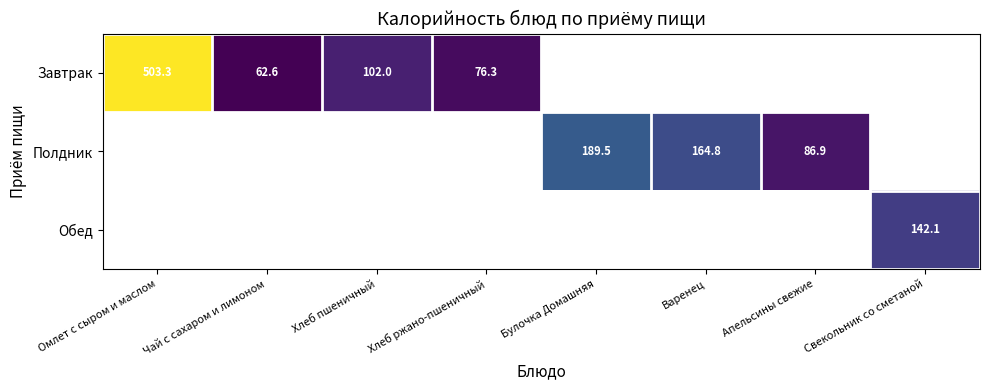

Which series has the largest range (max minus min)?

Завтрак